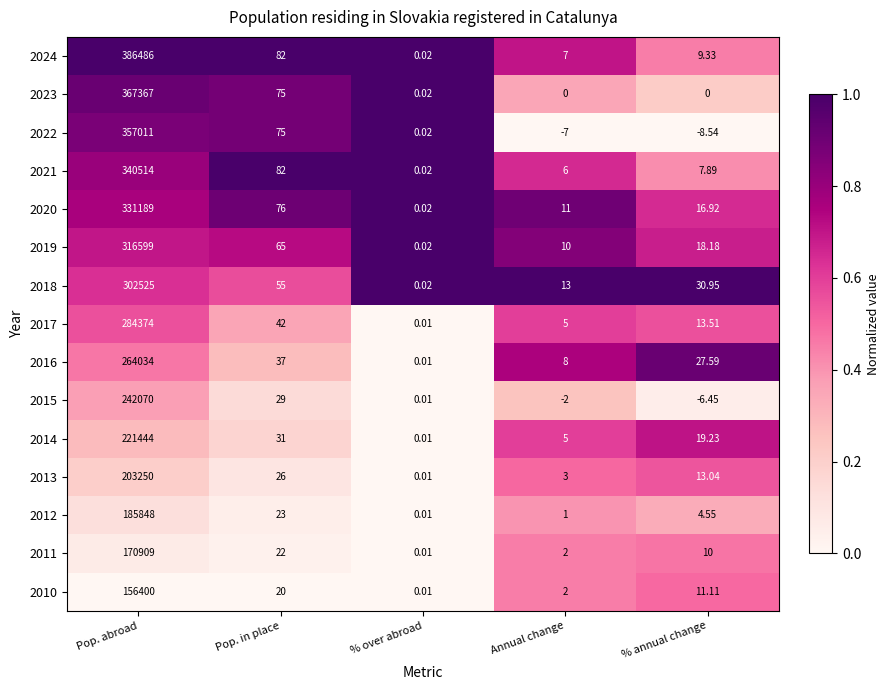

Which label corresponds to the smallest value in the chart?

% annual change